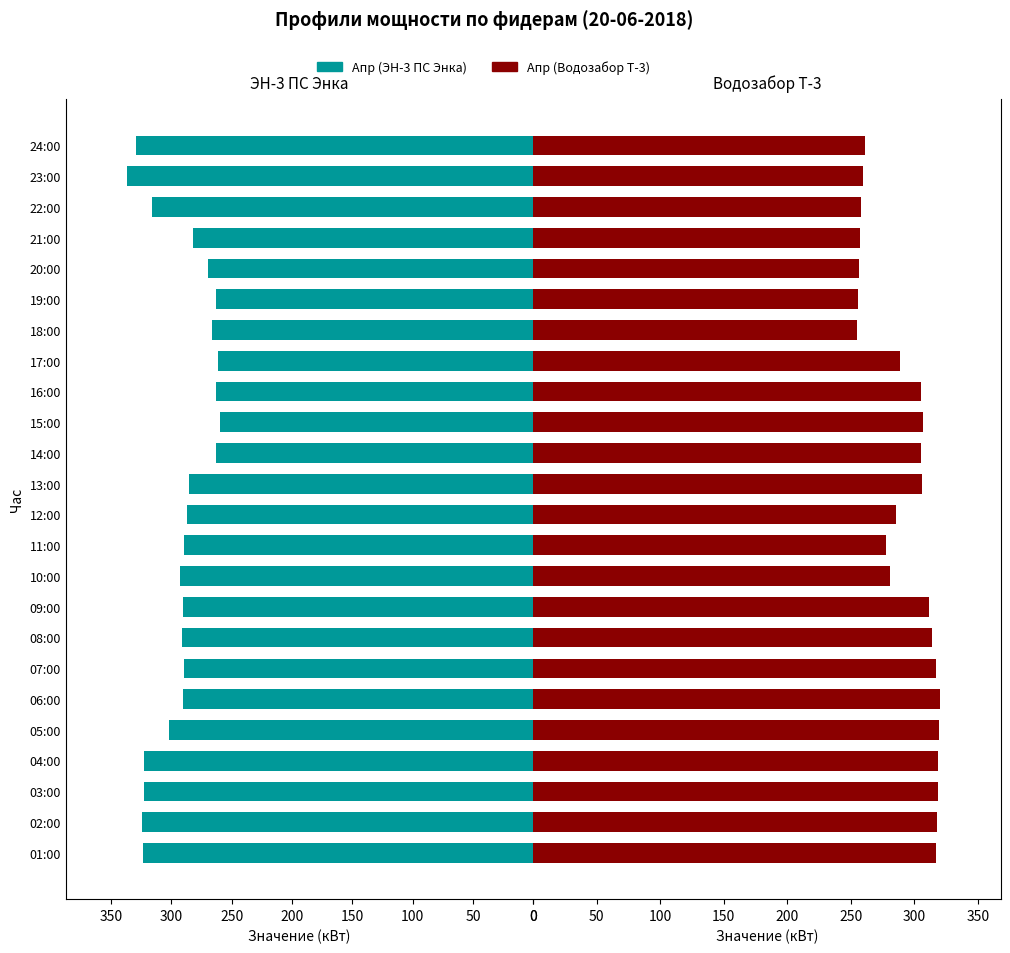

Reading left to right, transcribe all the data shown in this chart.

Апр (ЭН-3 ПС Энка): 323.9	324.1	322.4	322.7	302.0	290.8	289.8	291.1	290.3	292.7	289.6	287.5	285.2	263.2	259.4	263.4	261.2	266.5	263.2	269.5	282.0	316.4	337.1	329.8
Апр (Водозабор Т-3): 316.8	317.6	318.4	318.8	319.6	320.0	317.0	314.2	311.8	280.8	277.3	285.6	306.4	304.9	307.1	305.3	288.5	255.1	255.5	256.3	257.2	258.2	259.7	261.2